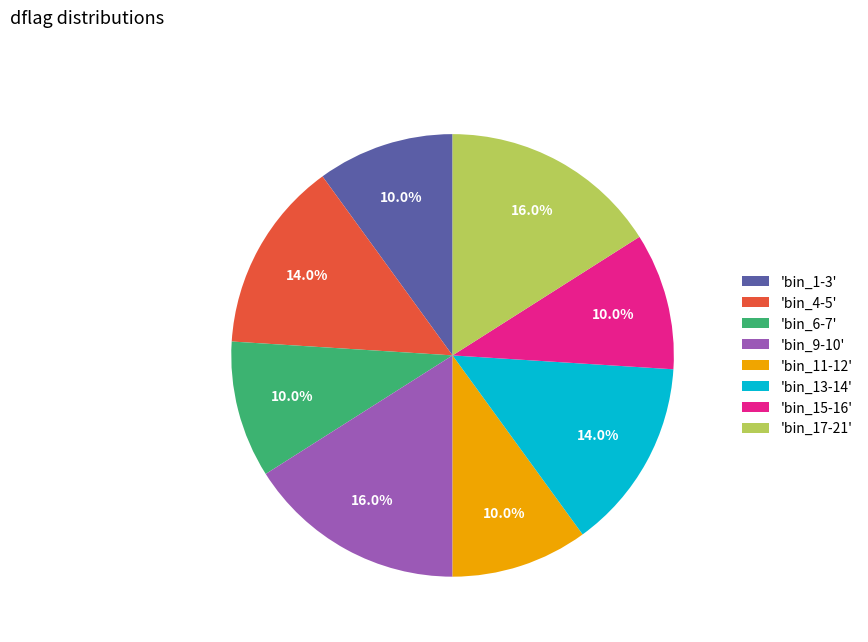

What is the ratio of the value at 'bin_11-12' to the value at 'bin_13-14'?

0.7